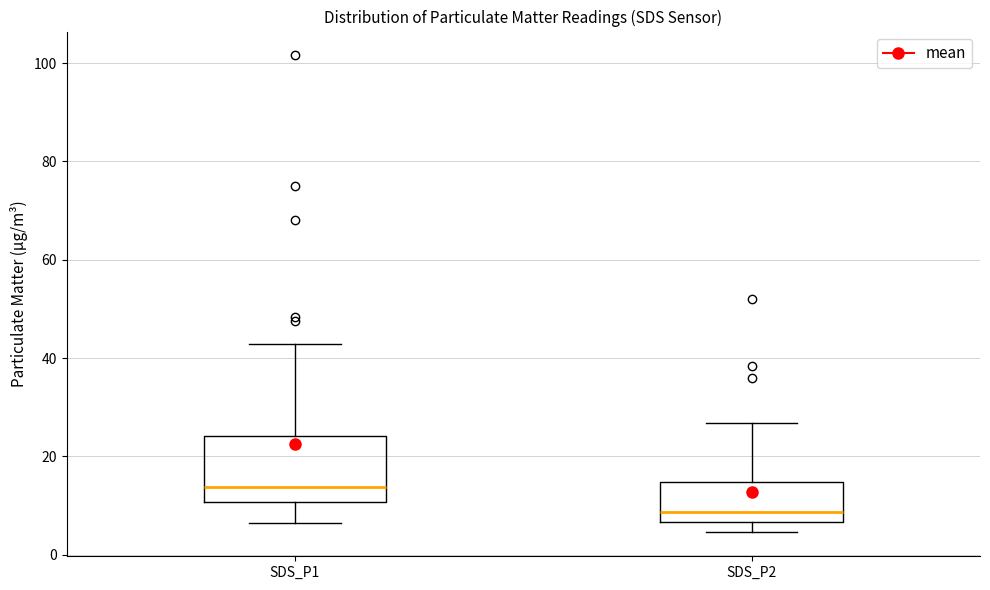

Which box's median line is the lowest?

SDS_P2